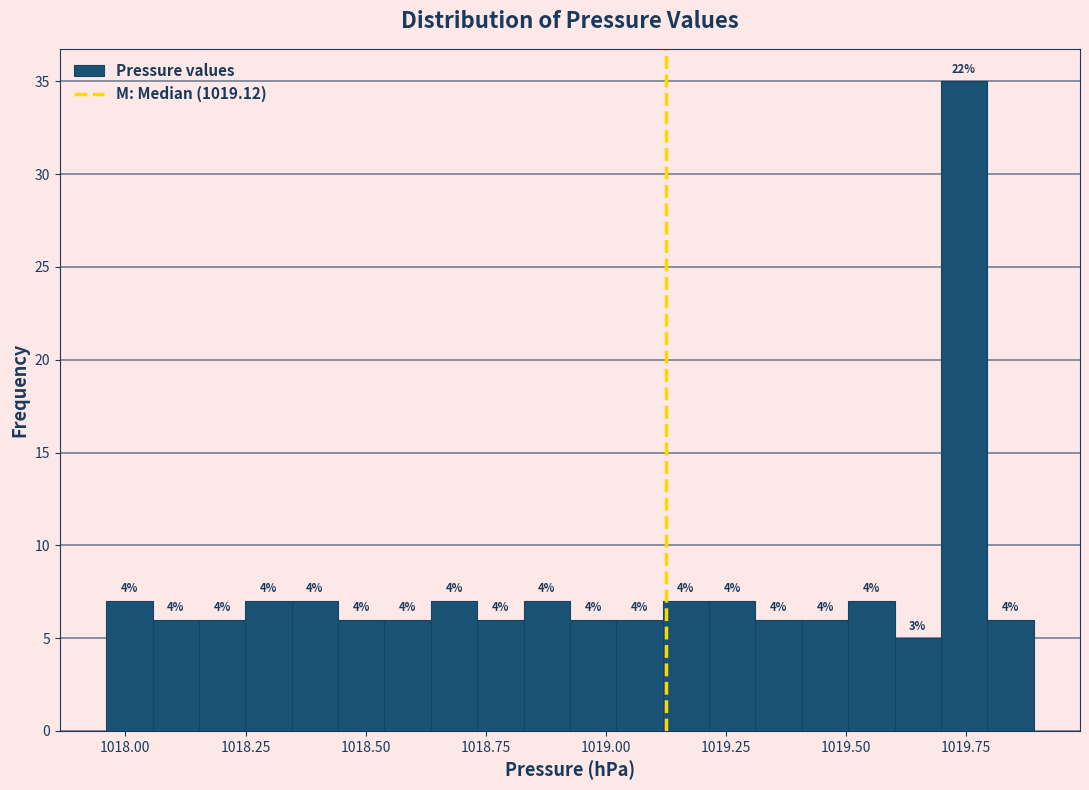

Around what value on the x-axis is the tallest bar? Give the approximate position of its centre, as read against the axis.

1019.75